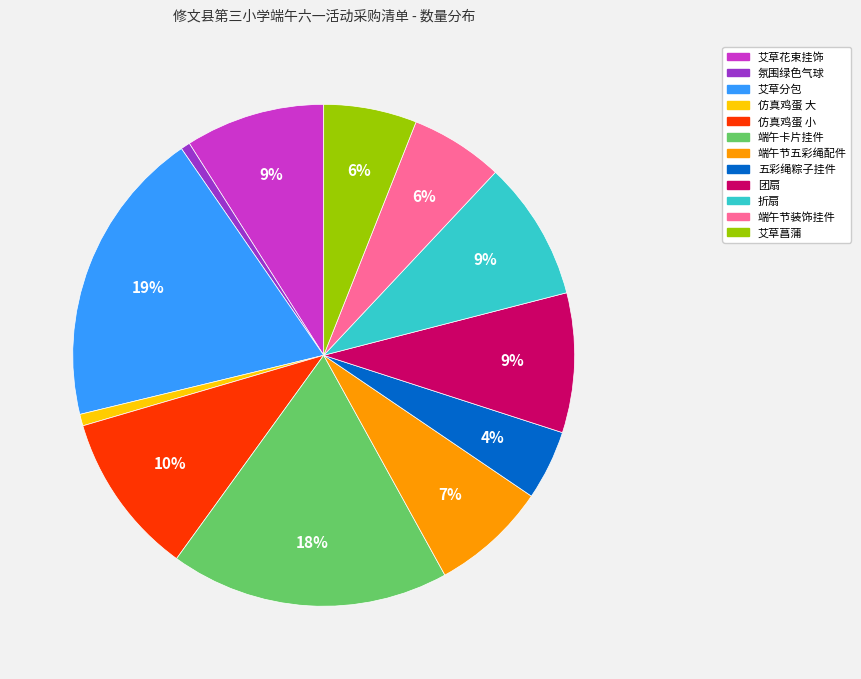

What is the ratio of the value at 端午节装饰挂件 to the value at 艾草菖蒲?

1.0